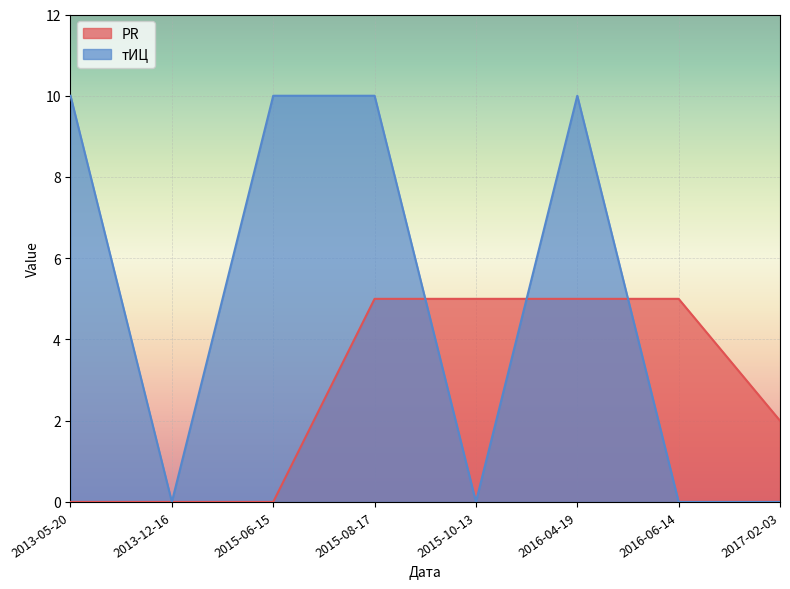

At which label does PR reach its peak?

2015-08-17